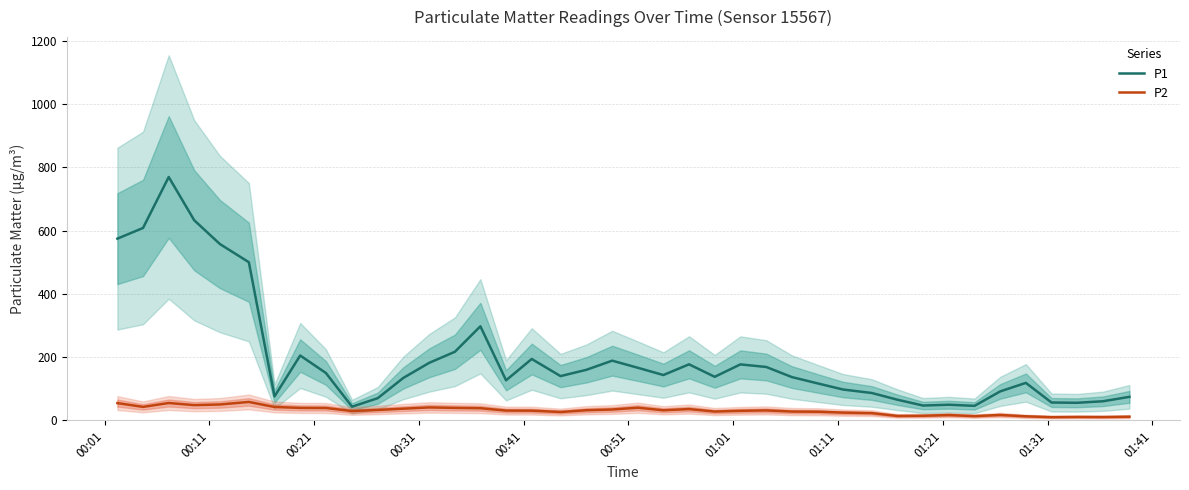

True or false: P1 and P2 intersect in this chart.

False